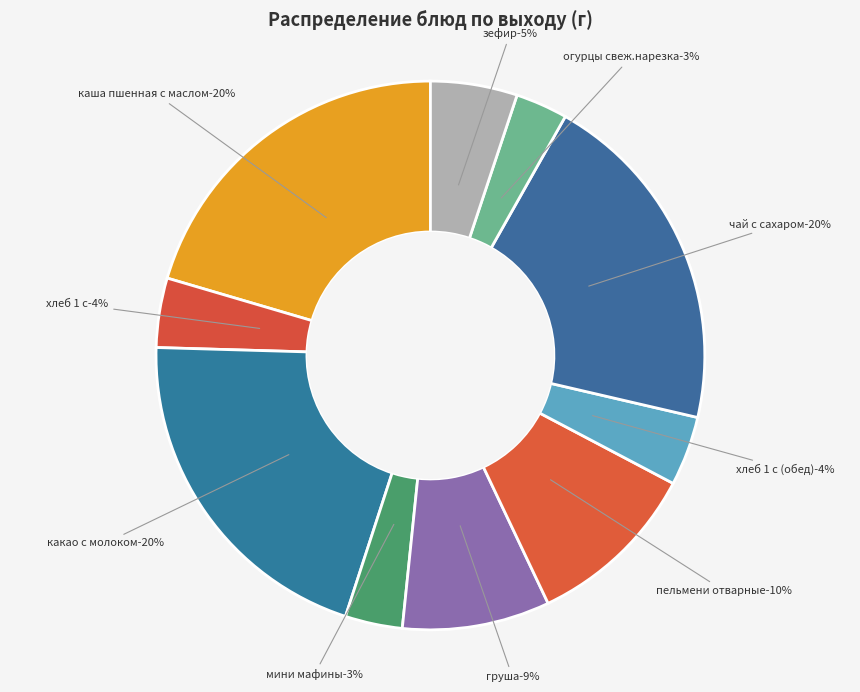

Which has a higher value, хлеб 1 с (обед) or груша?

груша